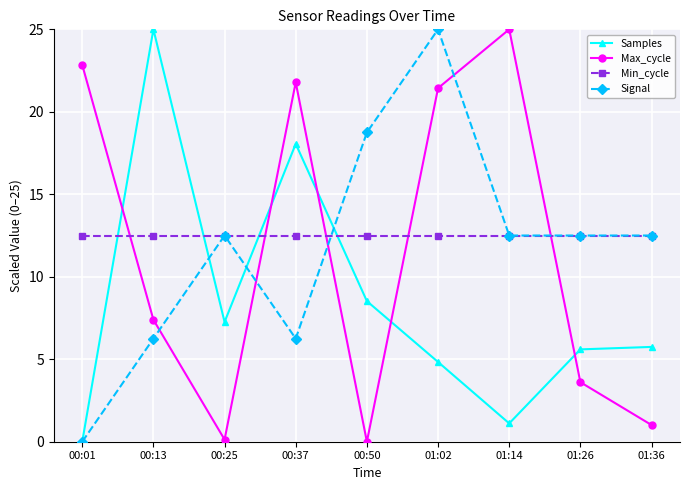

What is the value of the Samples point at the 7th from the left?

1.1